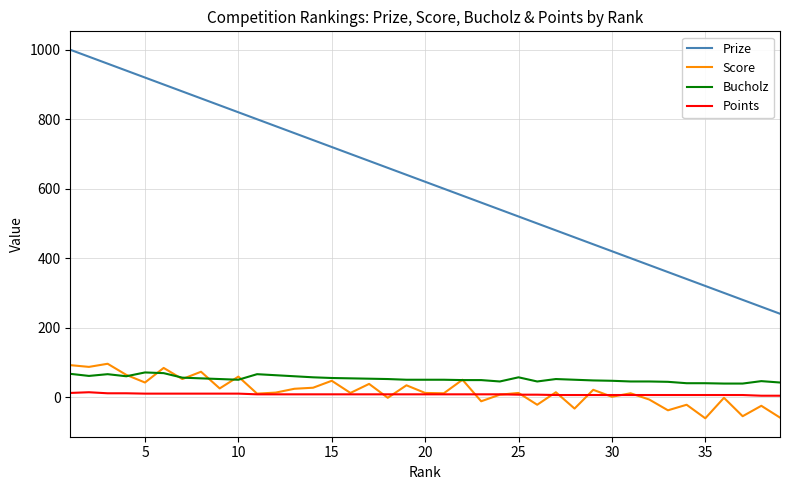

What is the minimum value shown in the chart?

-61